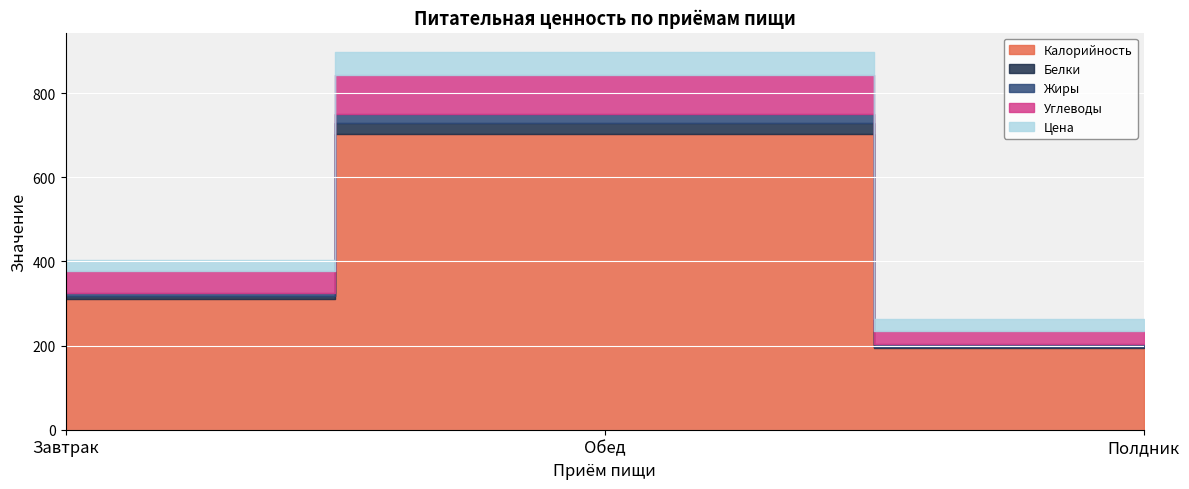

How many values in the Жиры series exceed 8?

2